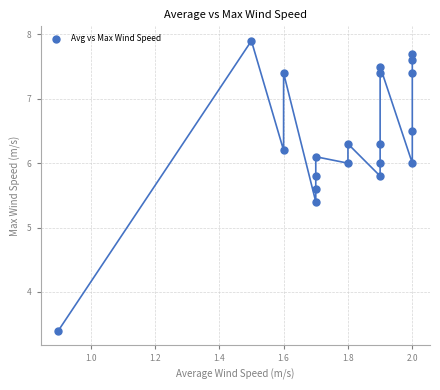

What is the range of X values (max minus min)?

1.1